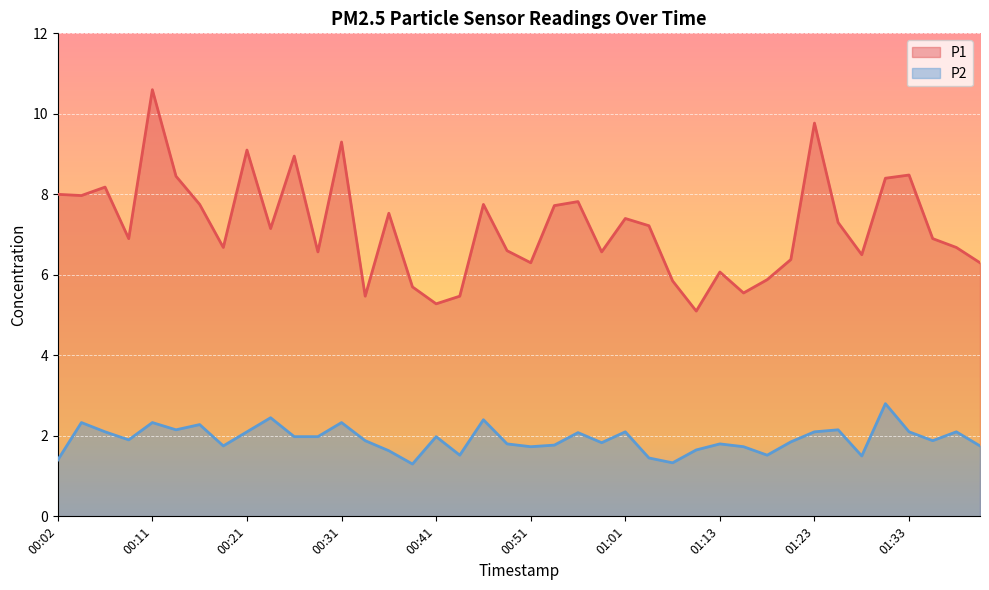

What is the difference between the P1 values at 01:37 and 00:46?

1.1